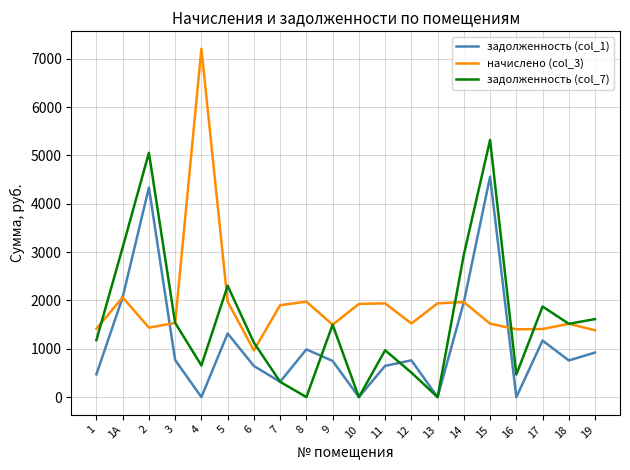

In задолженность (col_7), how many points are lower than both neighbors (excluding endpoints)?

6